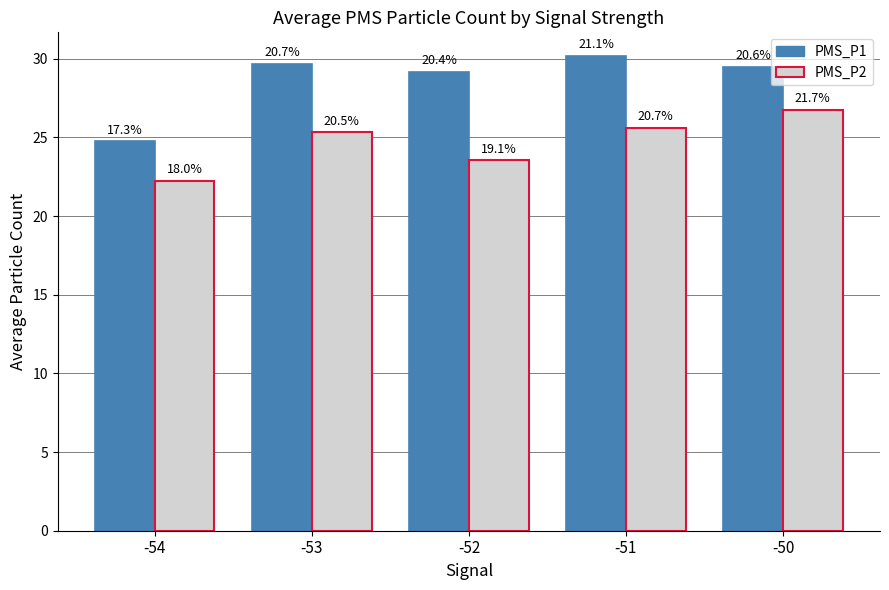

What is the difference between the maximum and minimum values in the PMS_P2 series?

4.5